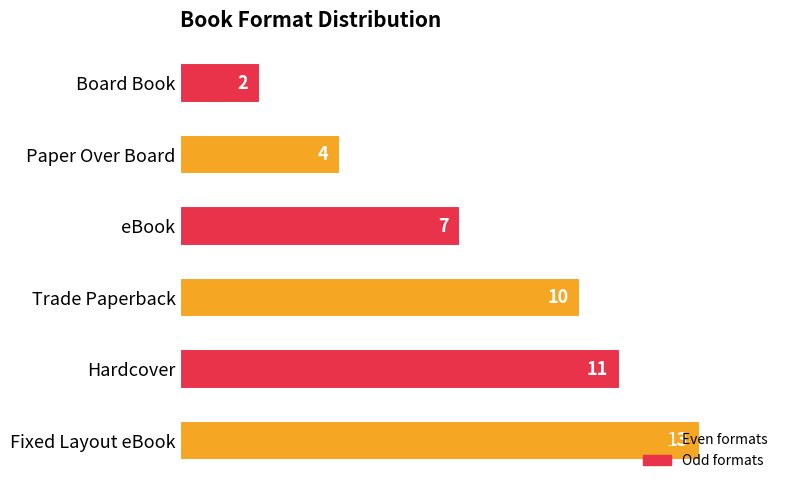

Between Paper Over Board and Board Book, which is larger?

Paper Over Board